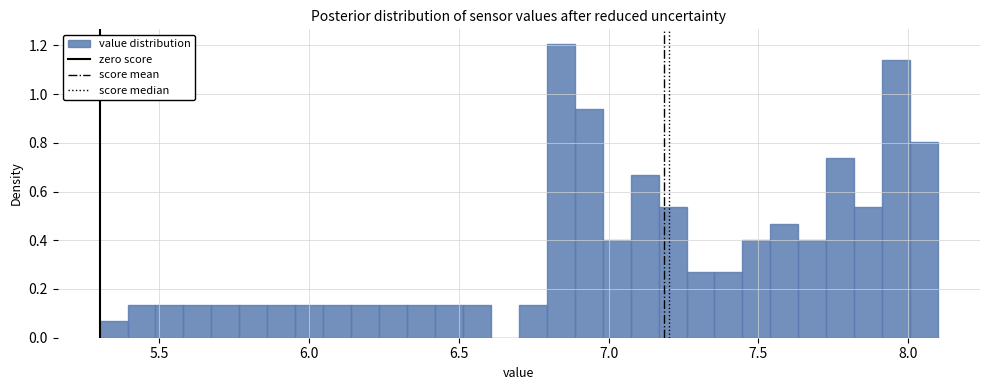

Around what value on the x-axis is the tallest bar? Give the approximate position of its centre, as read against the axis.

6.85